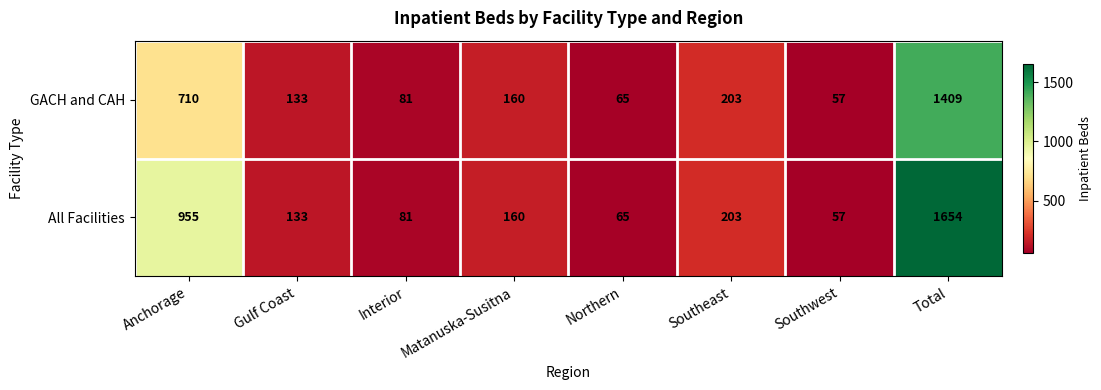

At which category is the sum across all series the highest?

Total